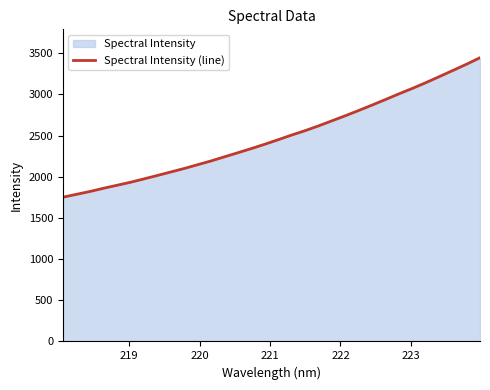

What is the average value?

2484.8